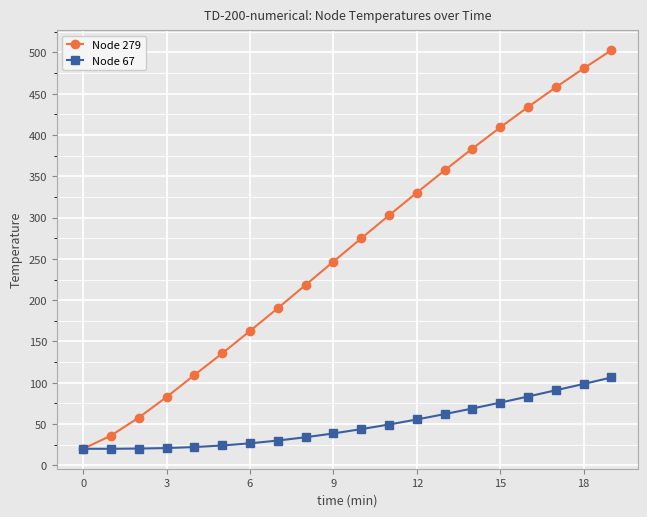

What is the maximum value for Node 67?

106.4